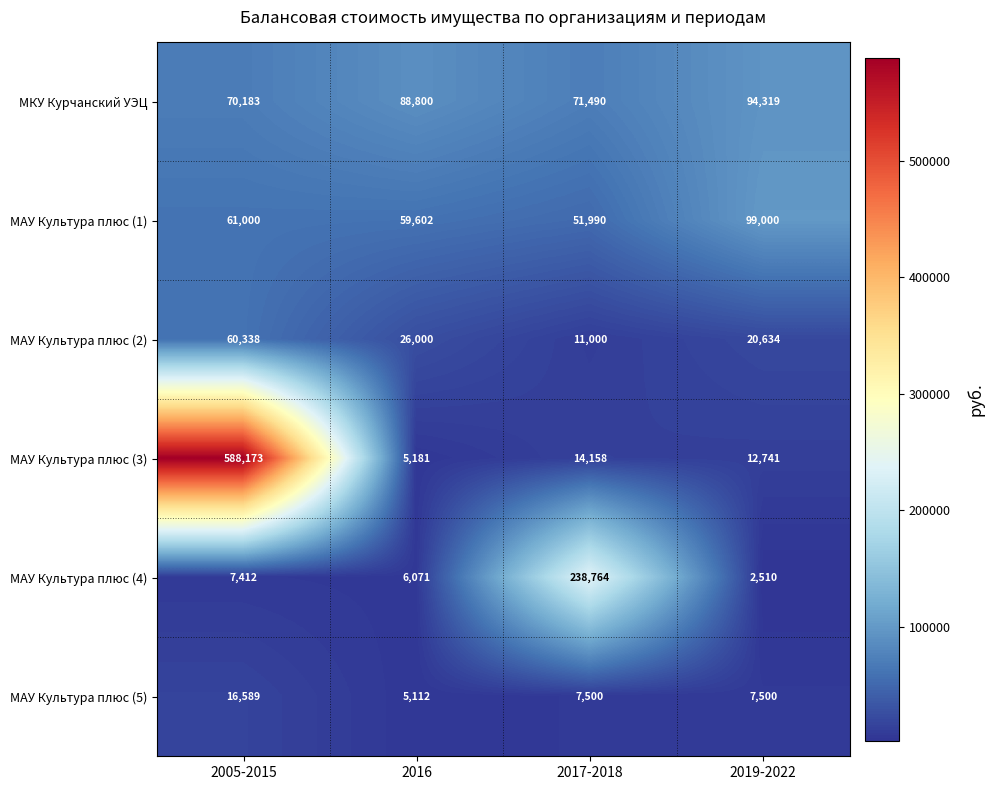

Reading left to right, what are all the values shown in this chart?

МКУ Курчанский УЭЦ: 2005-2015=70183	2016=88800	2017-2018=71490	2019-2022=94319
МАУ Культура плюс (1): 2005-2015=61000	2016=59602	2017-2018=51990	2019-2022=99000
МАУ Культура плюс (2): 2005-2015=60338	2016=26000	2017-2018=11000	2019-2022=20634
МАУ Культура плюс (3): 2005-2015=588173	2016=5181	2017-2018=14158	2019-2022=12741
МАУ Культура плюс (4): 2005-2015=7412	2016=6071	2017-2018=238764	2019-2022=2510
МАУ Культура плюс (5): 2005-2015=16589	2016=5112	2017-2018=7500	2019-2022=7500